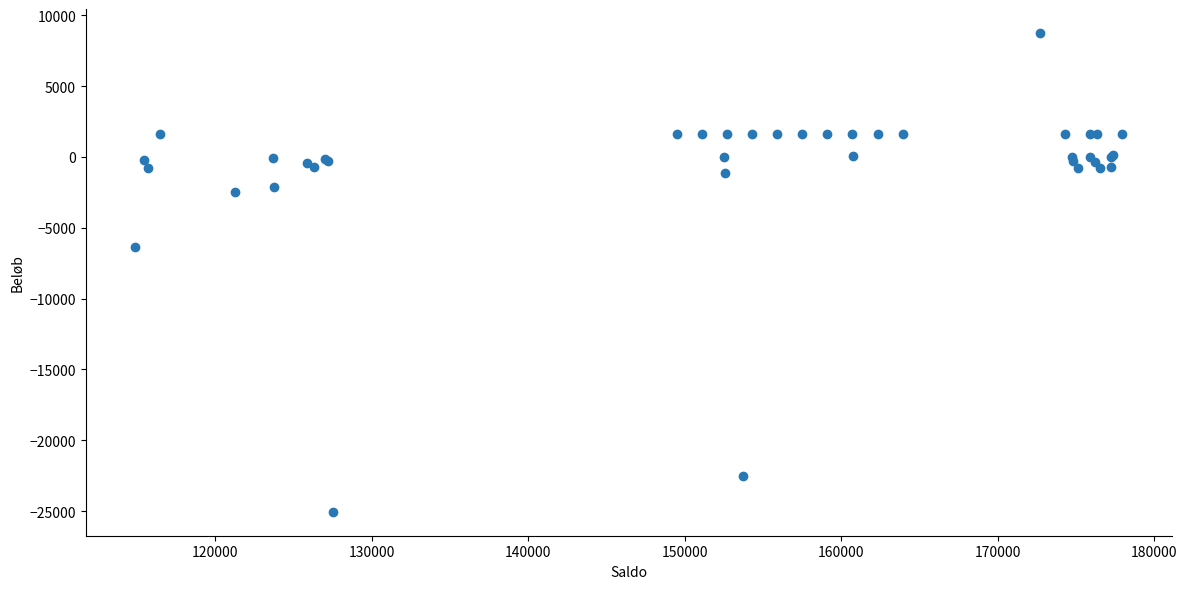

What Y value in the scatter plot is closest to -8149?

-6370.0